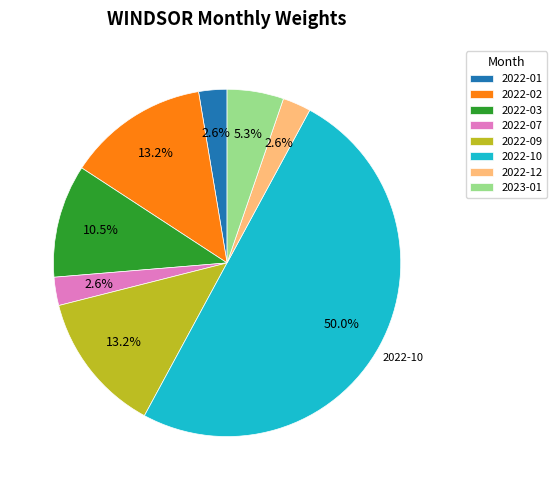

Between 2022-03 and 2022-02, which is larger?

2022-02